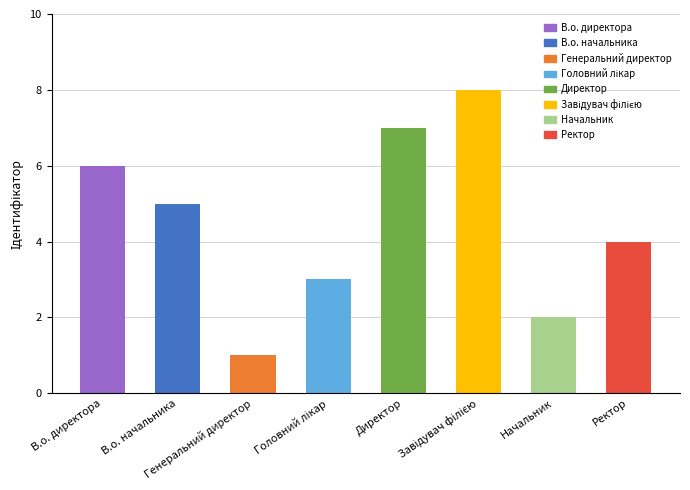

Read the value at Директор.

7